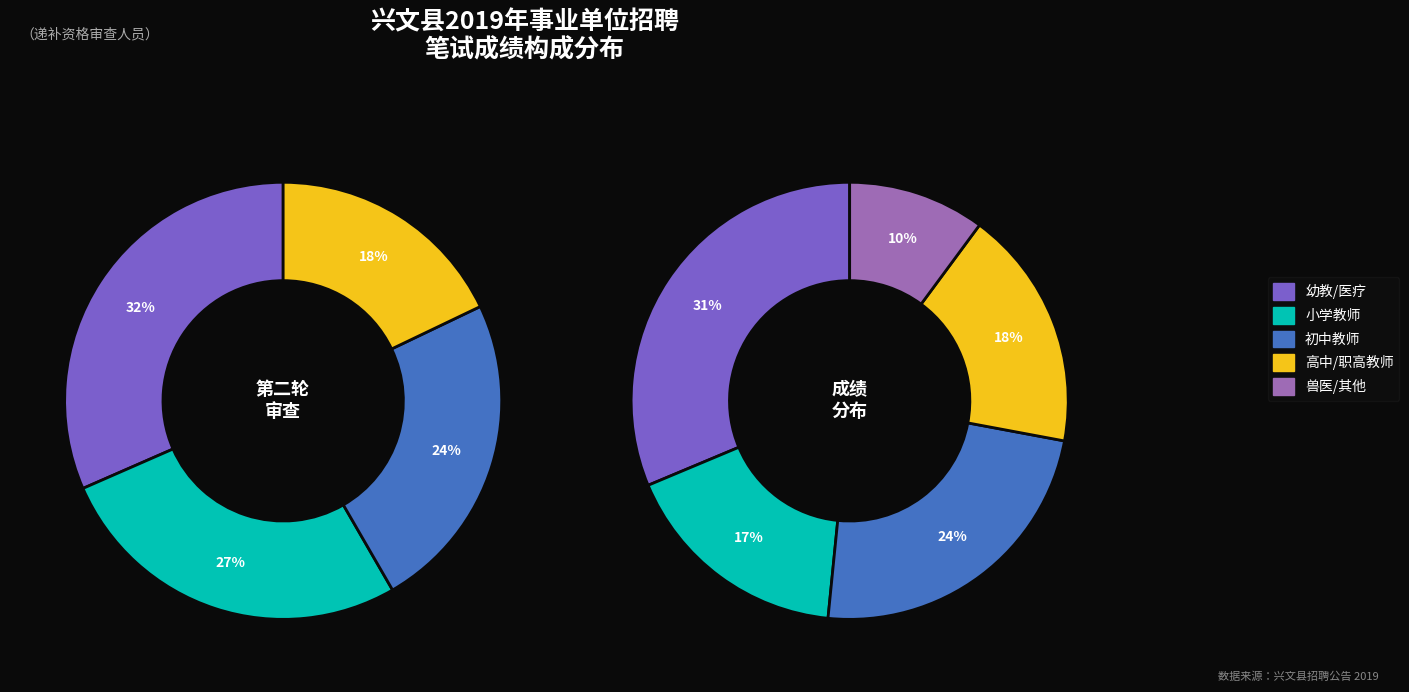

Does 初中体育教师 account for over 50% of the chart?

No